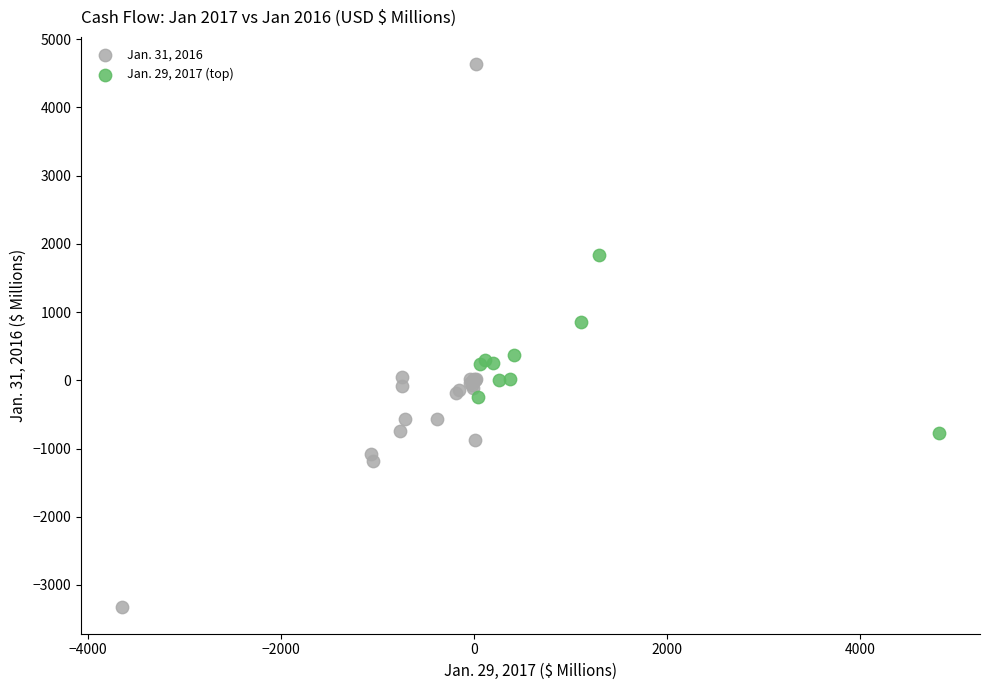

Which series reaches the minimum Y coordinate?

Jan. 31, 2016